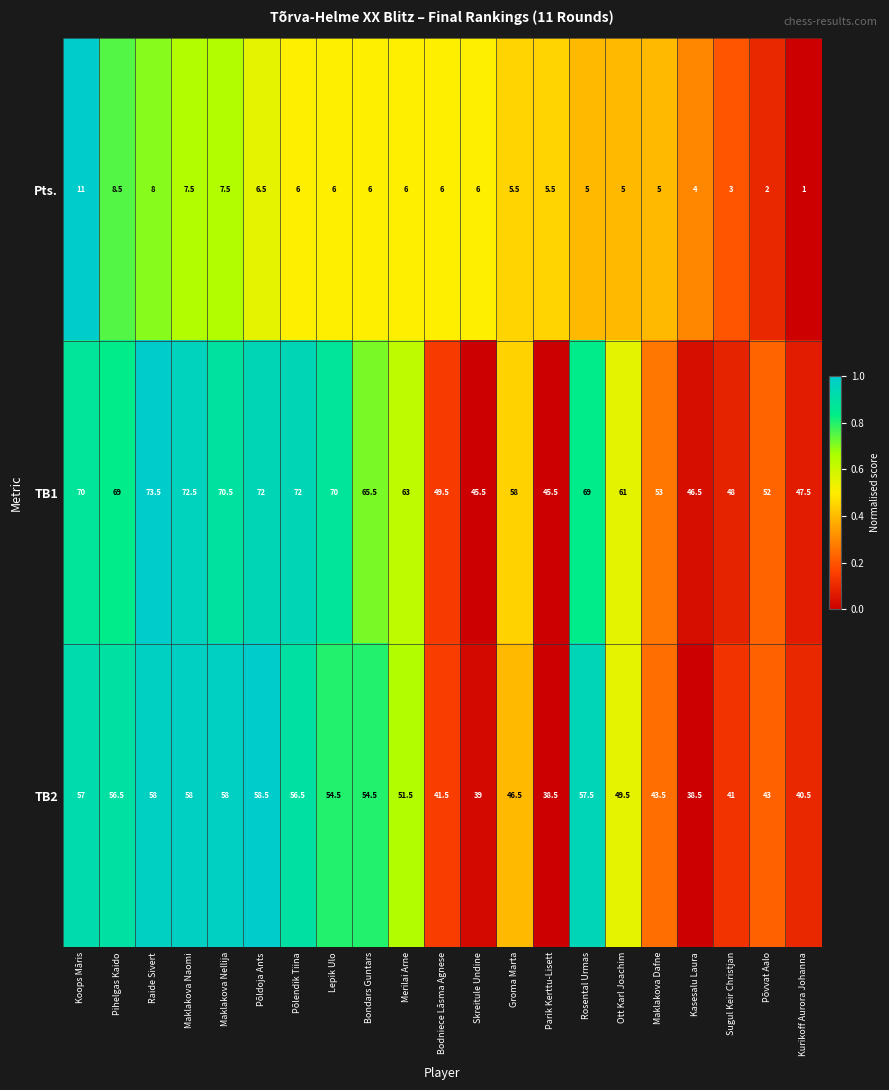

What is the greatest value displayed?

73.5